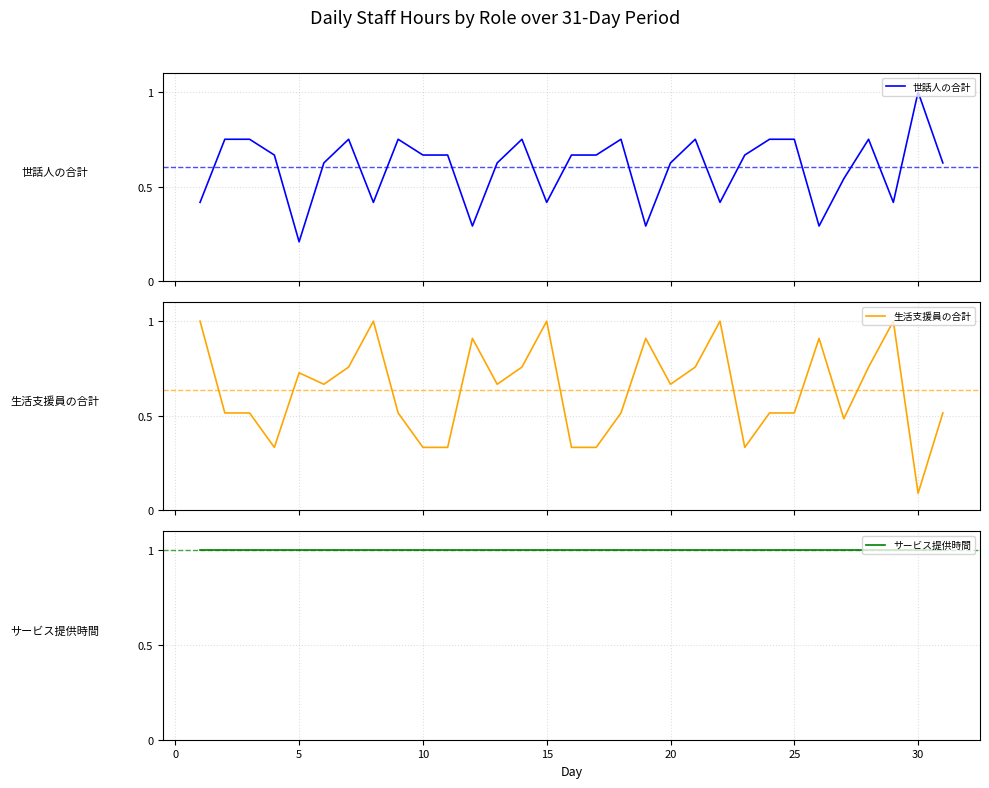

What is the maximum value for 生活支援員の合計?

1.0